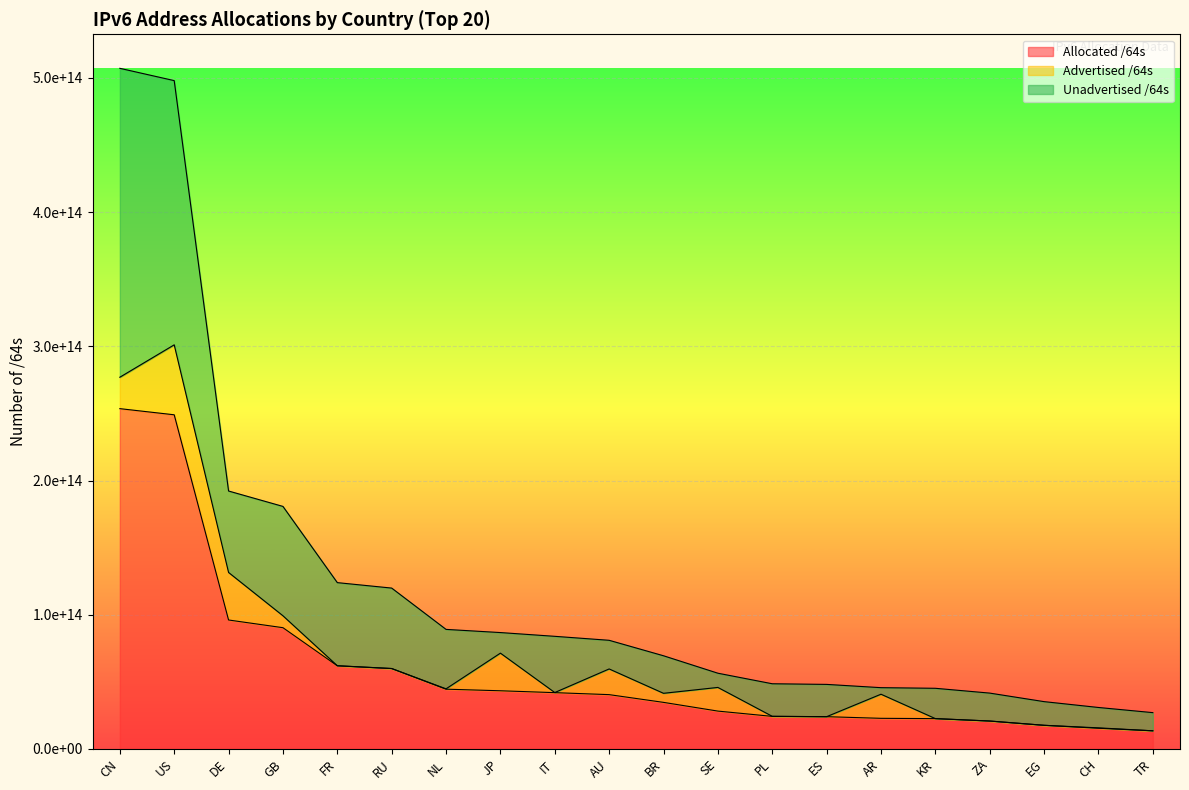

The Unadvertised /64s series shows 55419239874202 at NL. True or false?

False